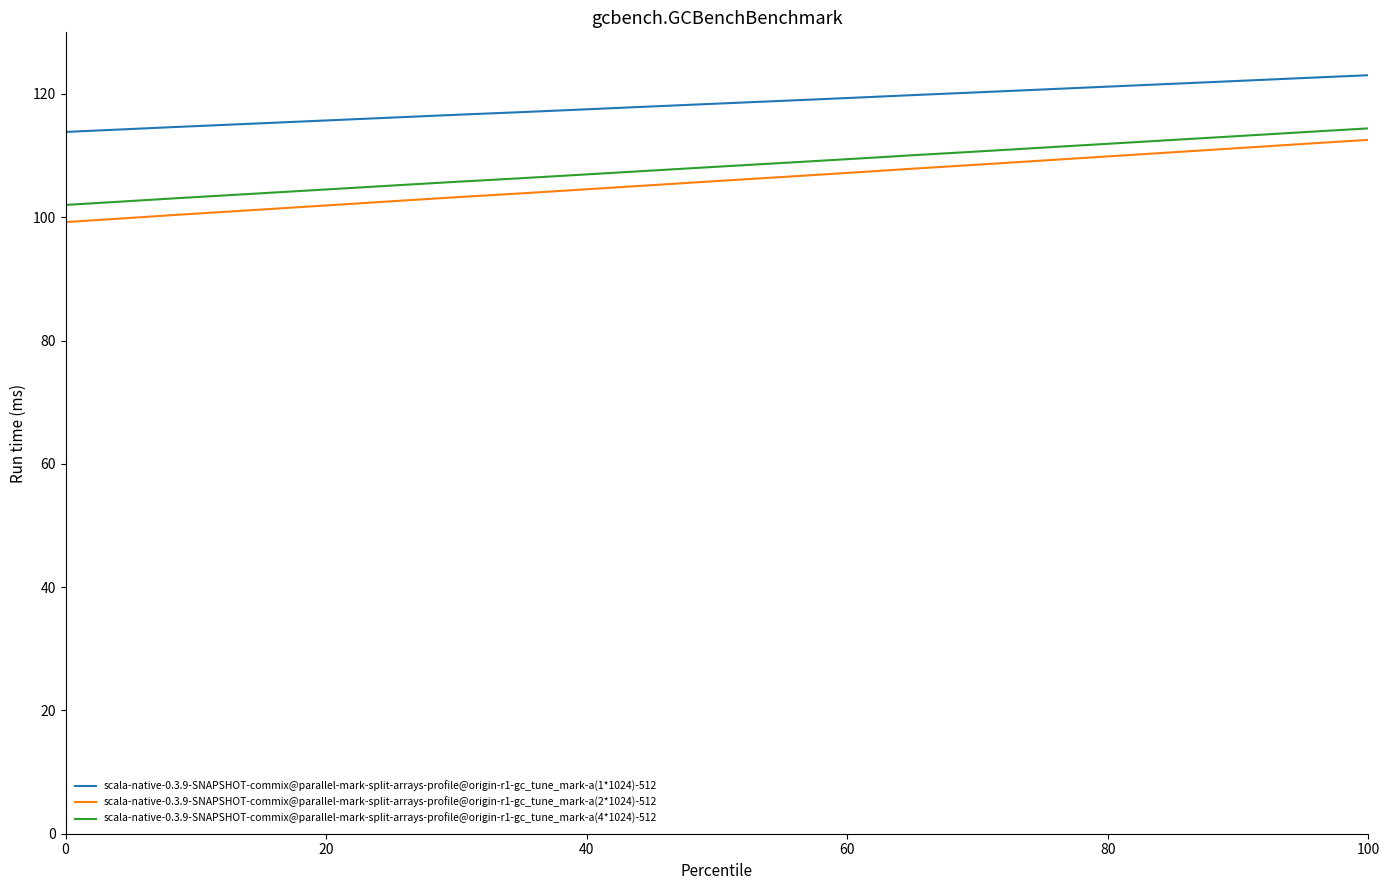

Count the number of data series in this chart.

3